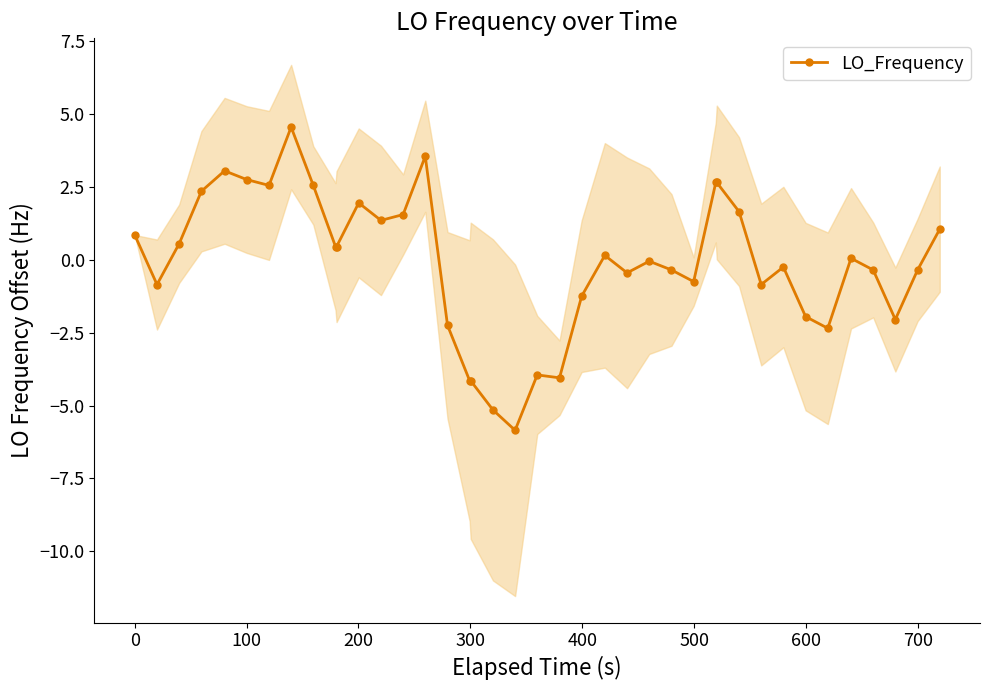

What is the value of the LO_Frequency point at the 29th from the left?

2.6